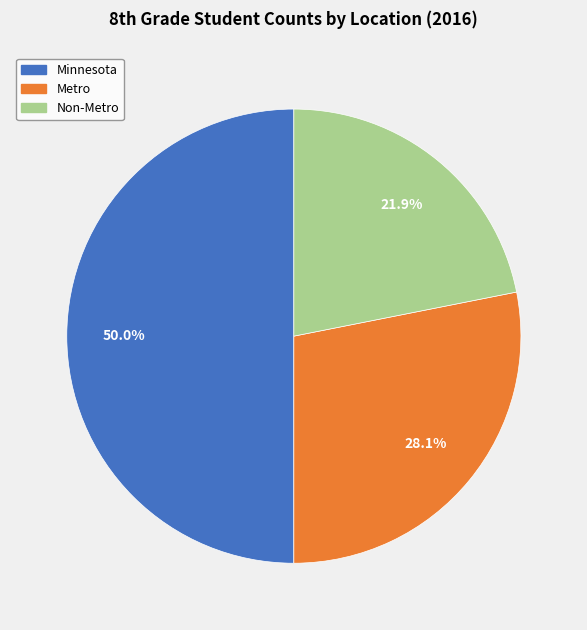

What percentage is NOT represented by Metro?

71.9%